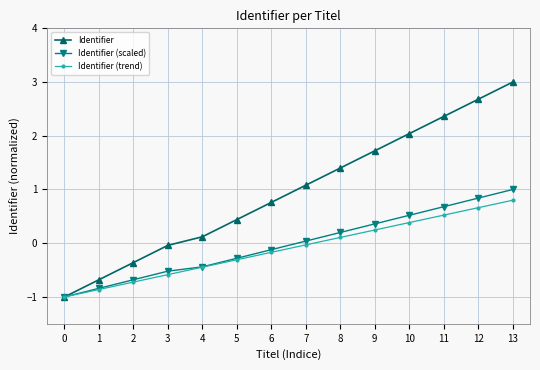

Which series has the largest total across all categories?

Identifier